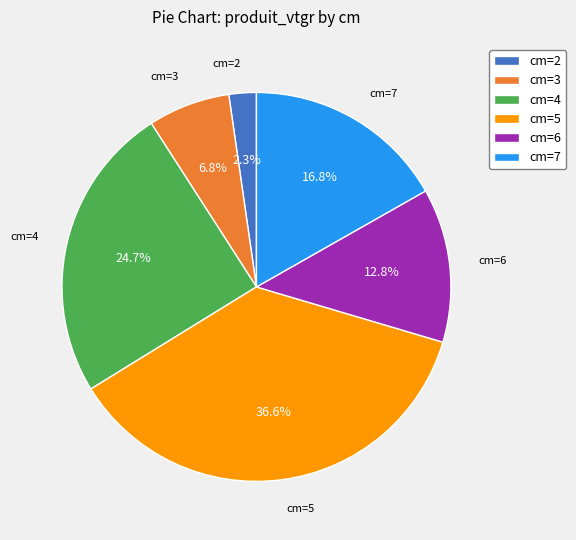

Which category has the smallest portion of the pie?

cm=2